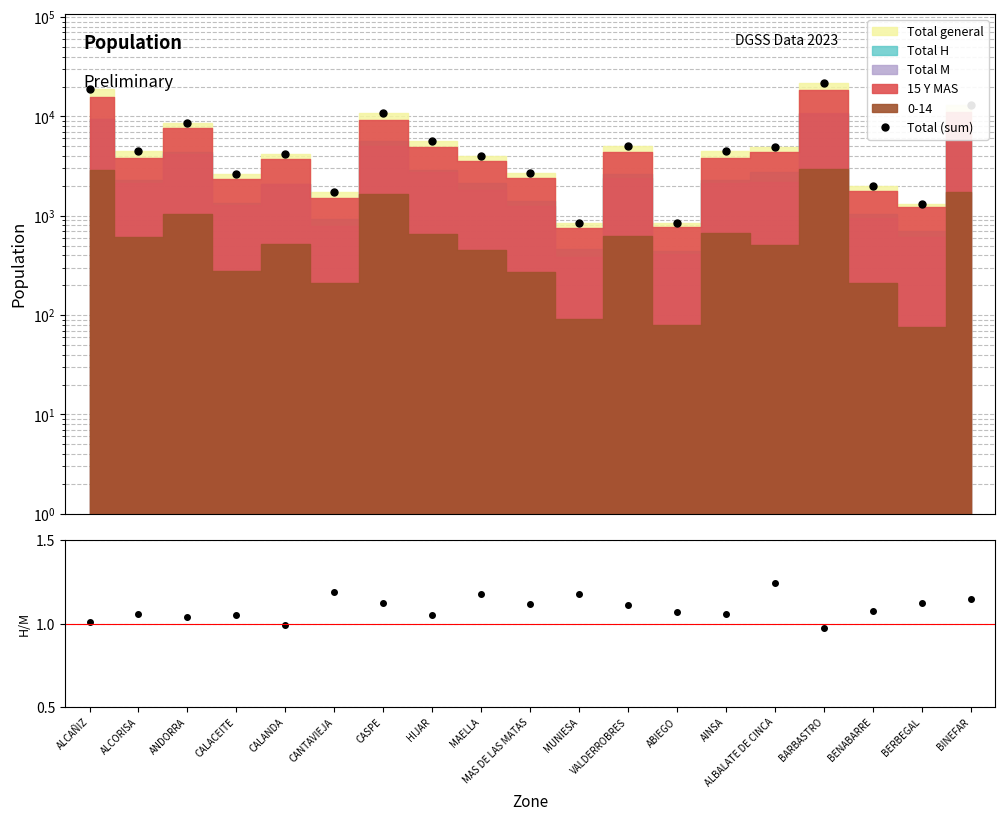

Rank the categories by Total (sum) value from highest to lowest.

BARBASTRO, ALCAÑIZ, BINEFAR, CASPE, ANDORRA, HIJAR, VALDERROBRES, ALBALATE DE CINCA, AINSA, ALCORISA, CALANDA, MAELLA, MAS DE LAS MATAS, CALACEITE, BENABARRE, CANTAVIEJA, BERBEGAL, ABIEGO, MUNIESA